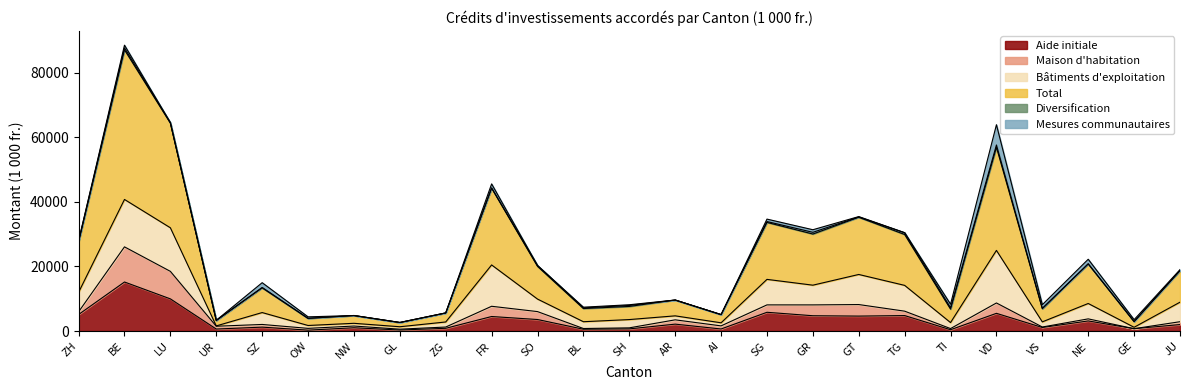

What is the label of the 8th point from the right?

GT